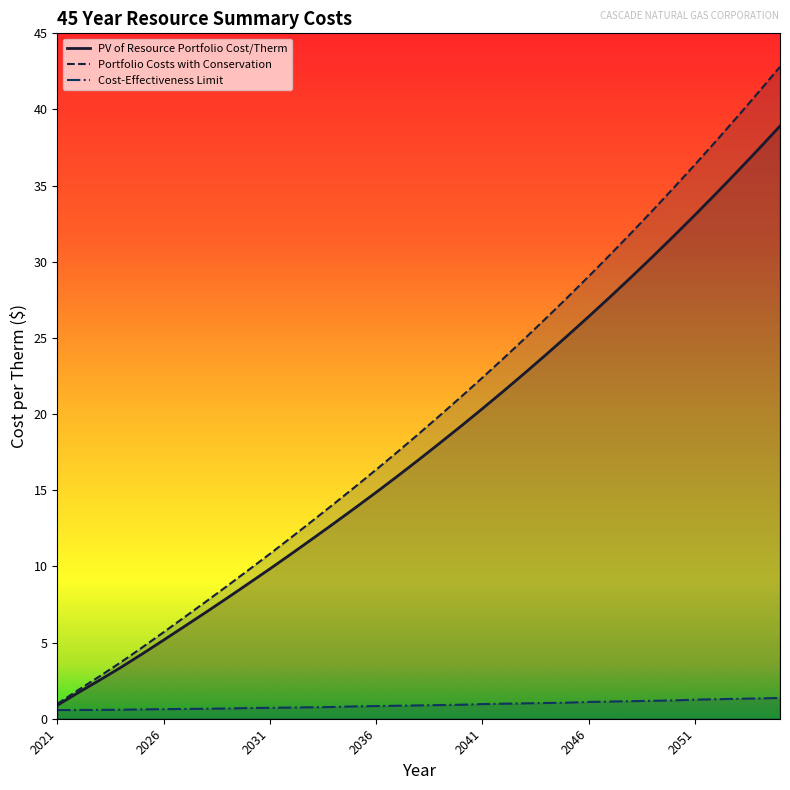

What is the value of the Portfolio Costs with Conservation point at the 15th from the left?

15.2